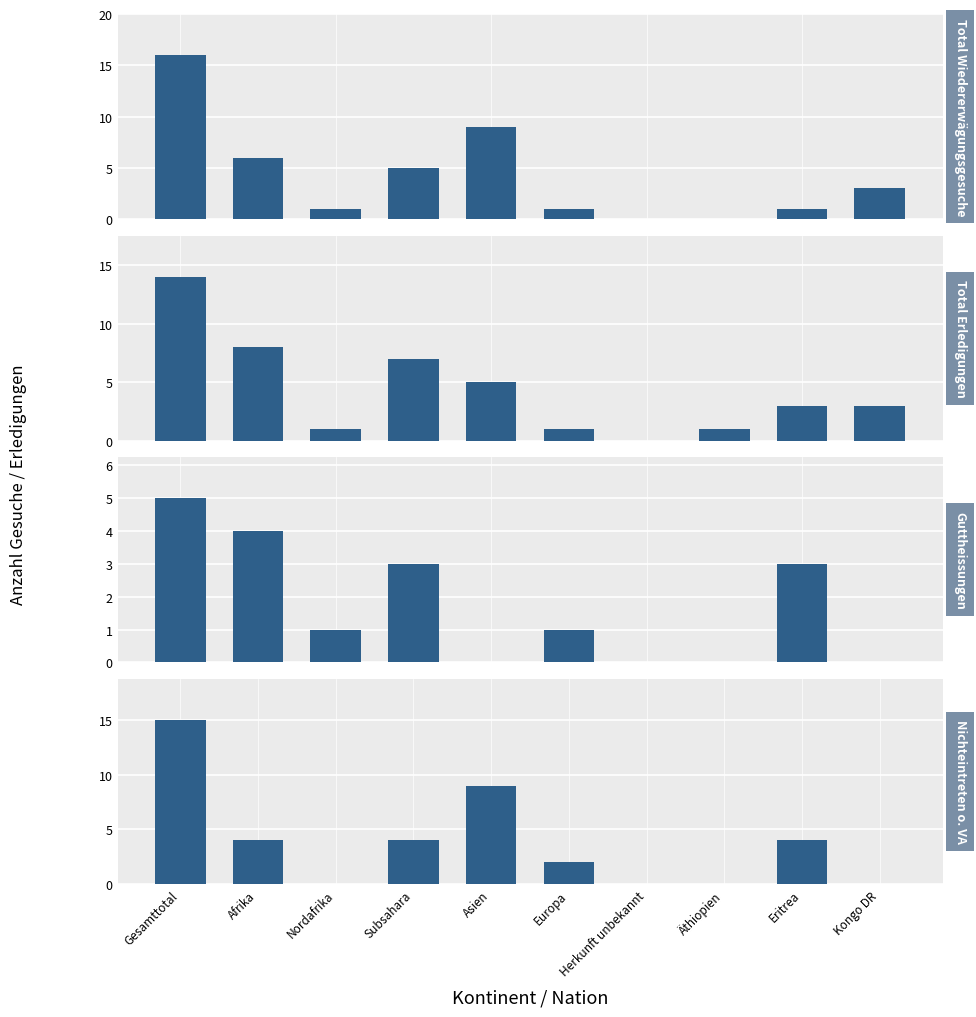

How many categories are shown in the chart?

10